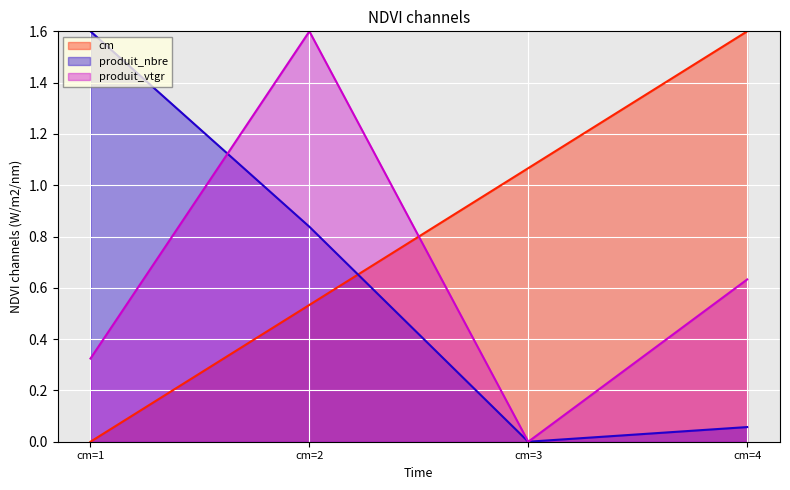

What is the value of the cm point at the 2nd from the left?

0.5